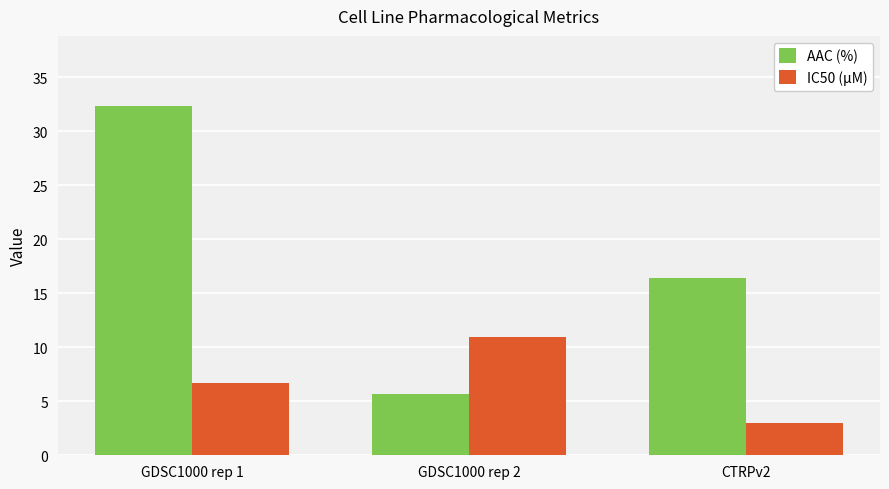

Is it true that AAC (%) equals 53.0 at GDSC1000 rep 1?

False